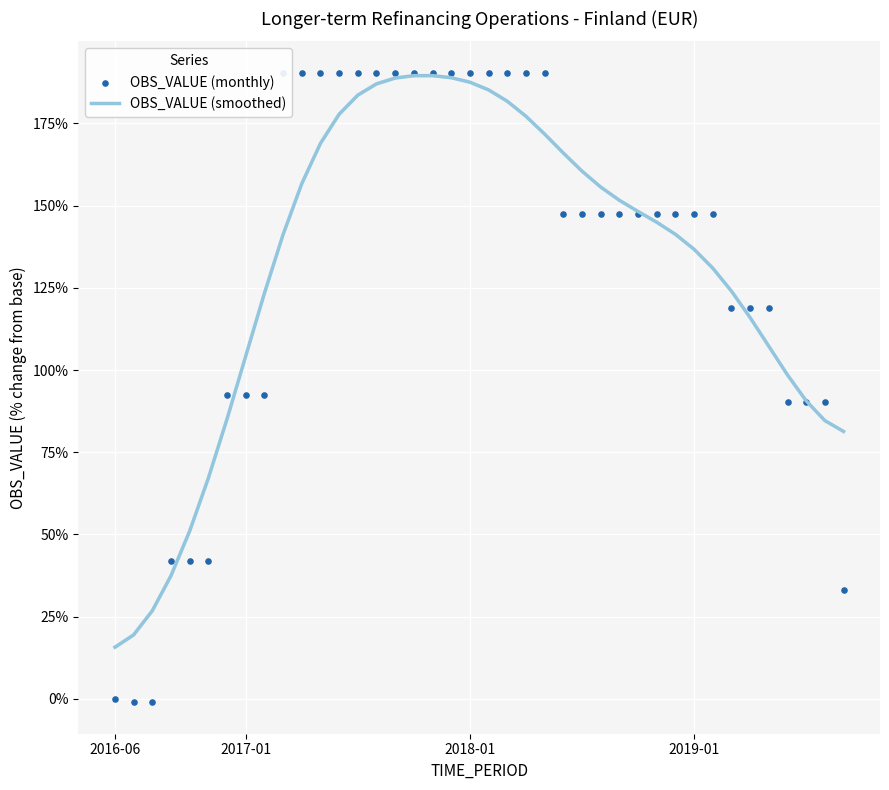

Which series has the largest total across all categories?

OBS_VALUE (smoothed)